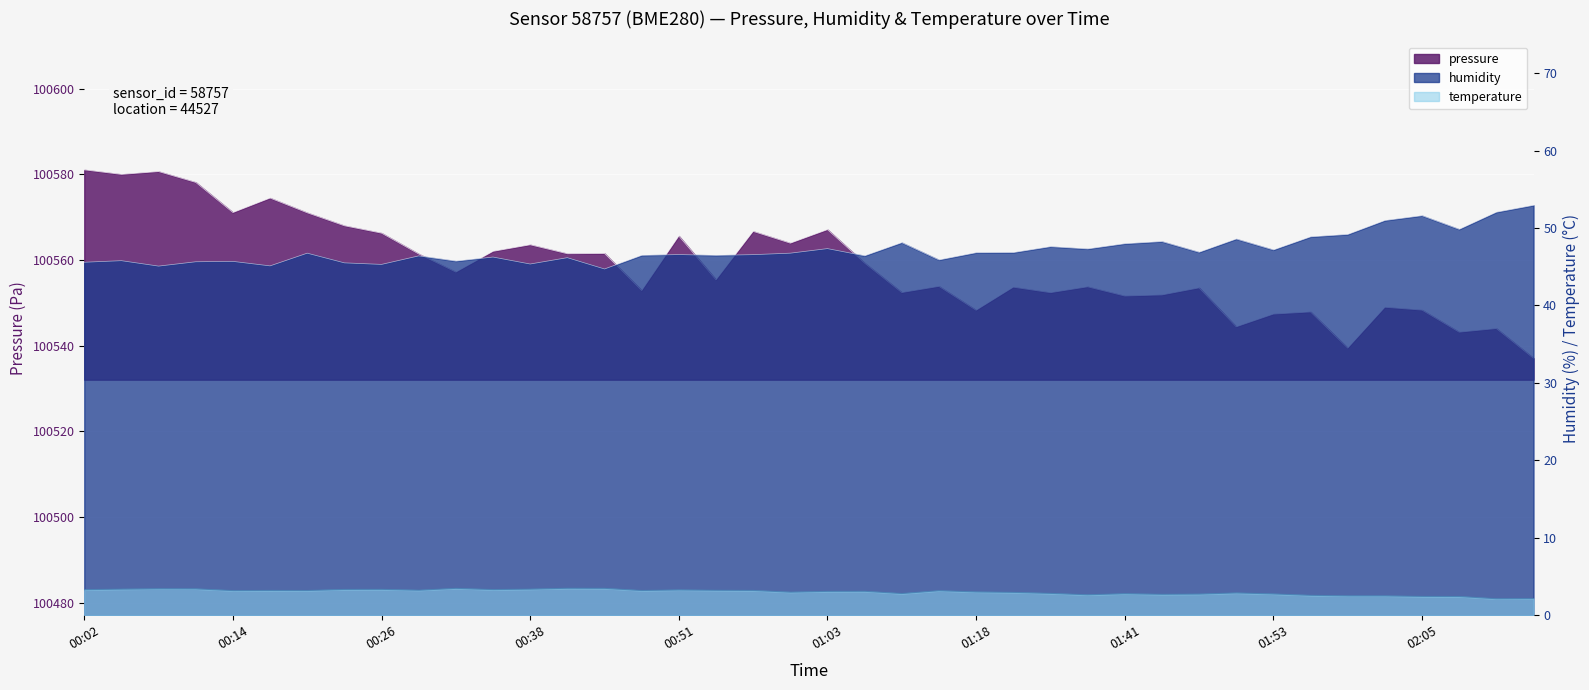

Reading left to right, transcribe all the data shown in this chart.

pressure: 100581.1	100580.0	100580.7	100578.2	100571.1	100574.5	100571.1	100568.0	100566.3	100561.4	100557.2	100562.1	100563.6	100561.5	100561.6	100552.9	100565.6	100555.4	100566.7	100564.0	100567.1	100559.3	100552.4	100553.9	100548.3	100553.7	100552.4	100553.8	100551.6	100551.9	100553.5	100544.4	100547.4	100547.9	100539.5	100549.0	100548.3	100543.2	100544.0	100537.1
humidity: 45.6	45.8	45.1	45.6	45.7	45.1	46.8	45.5	45.3	46.4	45.7	46.2	45.4	46.2	44.7	46.5	46.6	46.5	46.6	46.8	47.3	46.4	48.1	45.9	46.8	46.8	47.6	47.3	48.0	48.2	46.9	48.6	47.2	48.9	49.2	51.0	51.6	49.8	52.0	52.9
temperature: 3.3	3.4	3.4	3.4	3.2	3.2	3.2	3.3	3.3	3.2	3.5	3.3	3.4	3.5	3.5	3.2	3.3	3.2	3.2	3.0	3.1	3.1	2.8	3.2	3.0	3.0	2.8	2.6	2.8	2.7	2.7	2.9	2.8	2.6	2.5	2.5	2.4	2.4	2.1	2.1